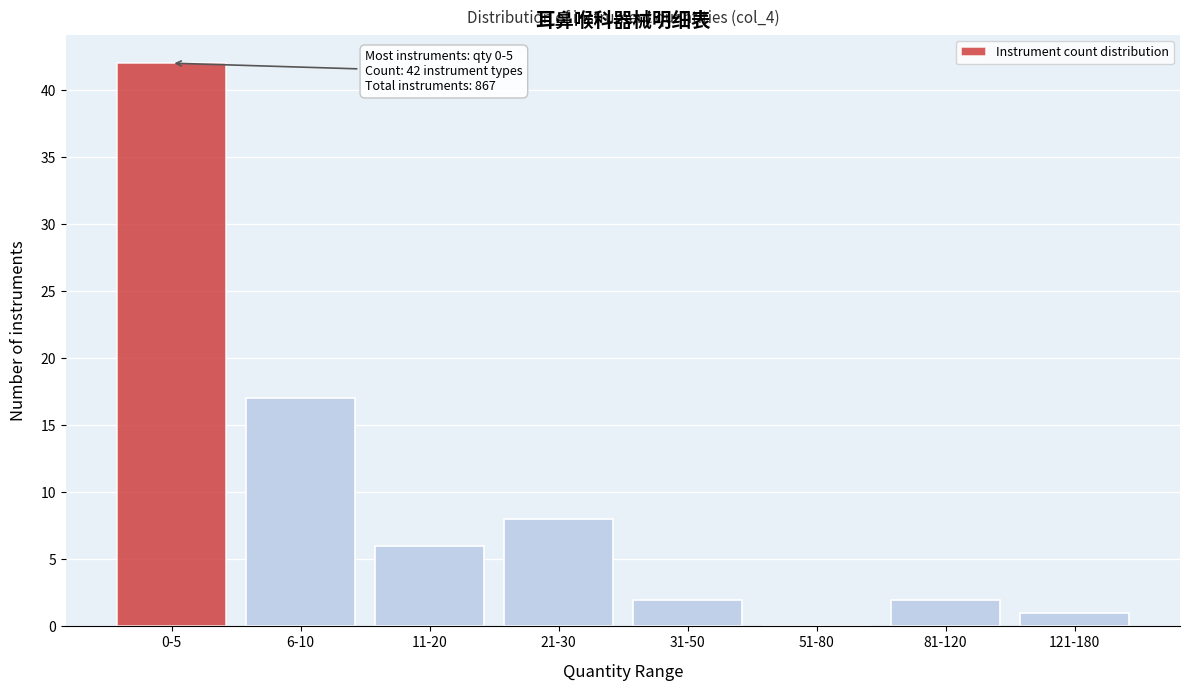

Reading right to left, transcribe all the data shown in this chart.

121-180=1	81-120=2	51-80=0	31-50=2	21-30=8	11-20=6	6-10=17	0-5=42